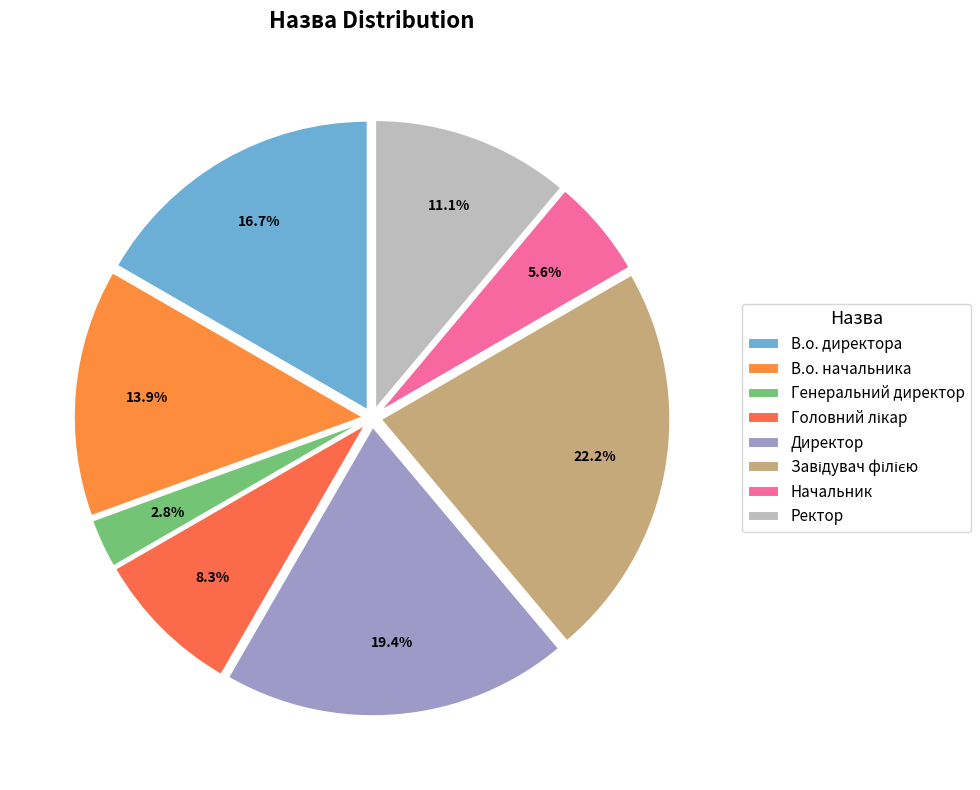

Which slice is the largest?

Завідувач філією